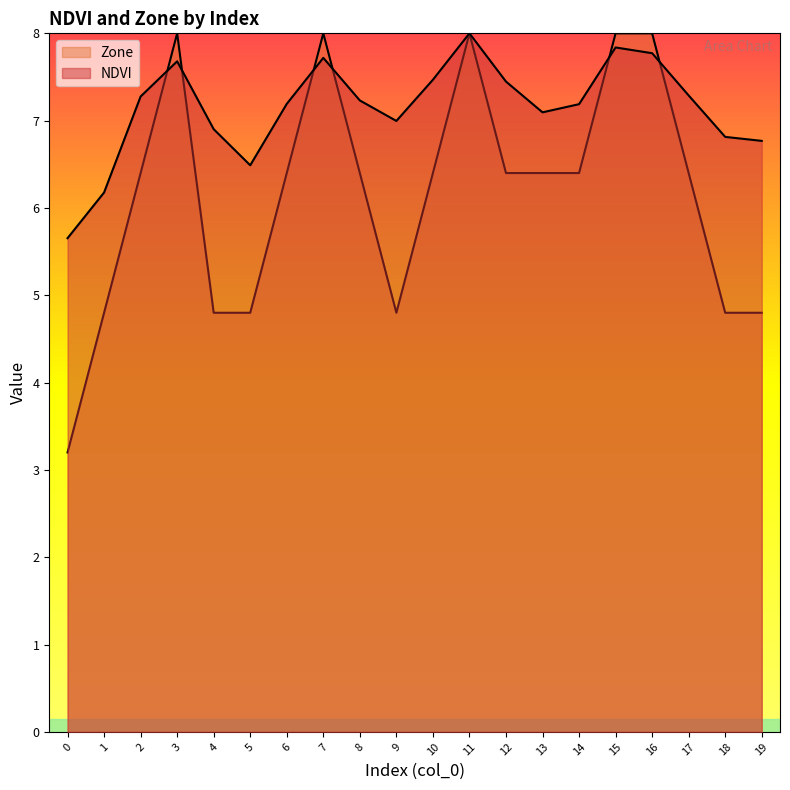

List the labels in order of NDVI value, largest first.

11, 15, 16, 7, 3, 10, 12, 17, 2, 8, 6, 14, 13, 9, 4, 18, 19, 5, 1, 0